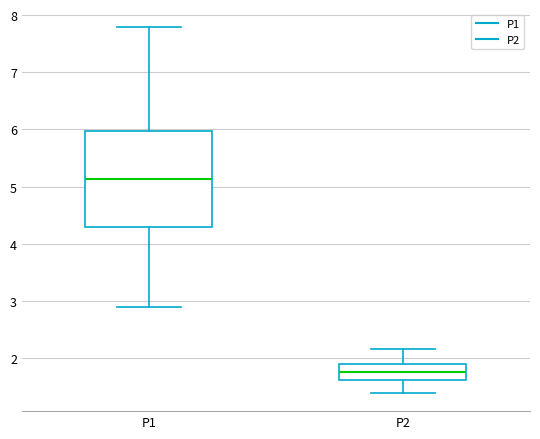

Reading left to right, transcribe this box plot: for each box, give where its median line is, the range the box spans, and where its two whiskers end, as read against the y-axis. The values are not printed on the chart, so give them approximately, as read against the axis.

P1: median 5.1, box 4.3 to 6.0, whiskers 2.9 to 7.8
P2: median 1.8, box 1.6 to 1.9, whiskers 1.4 to 2.2